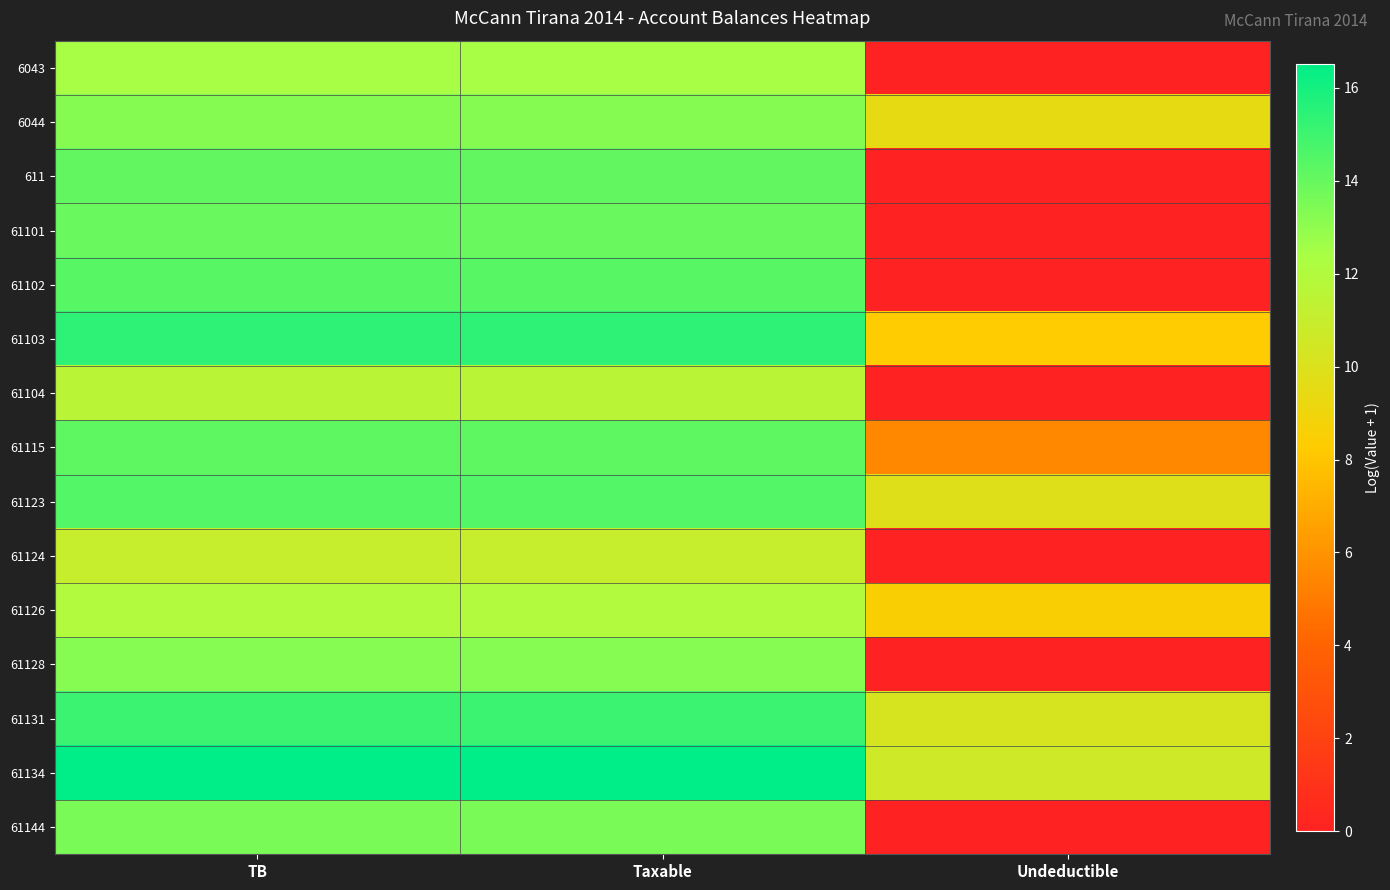

What is the spread (max minus min) of values at Undeductible?

10.7